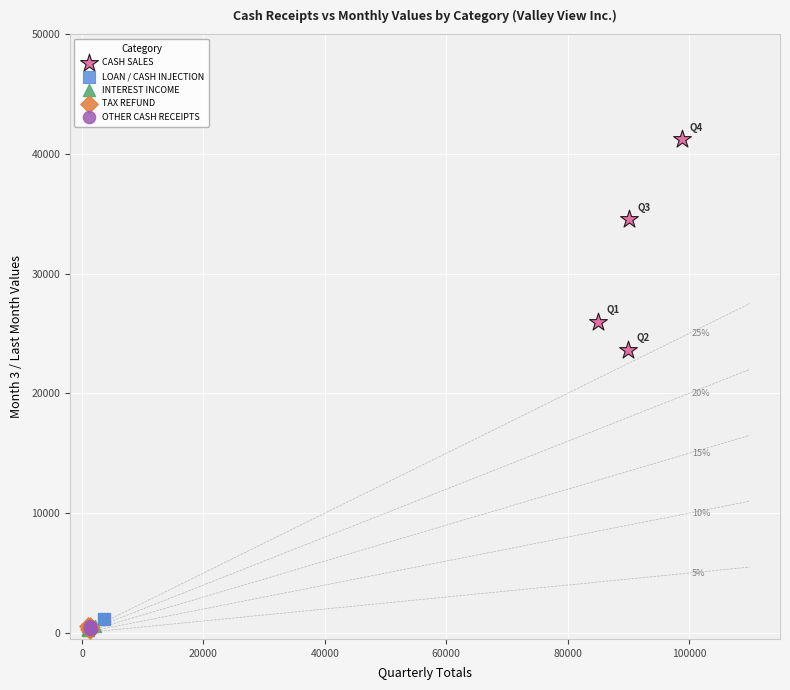

Which series contains the highest Y value?

CASH SALES